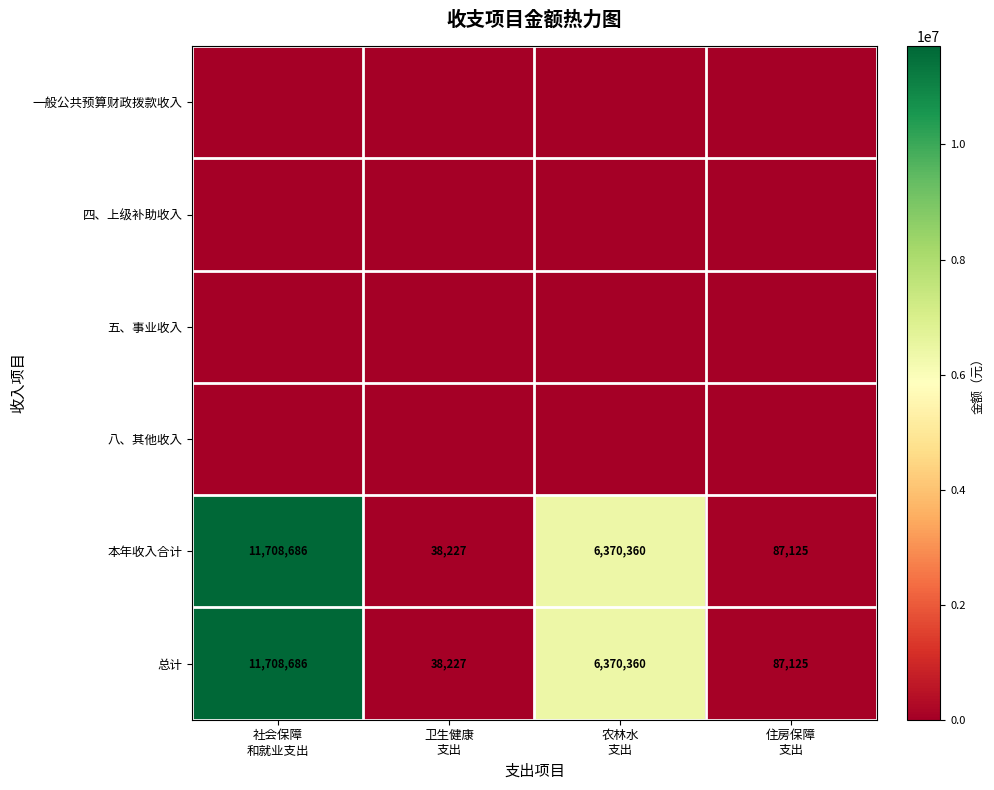

What is the highest value of the 本年收入合计 series?

11708686